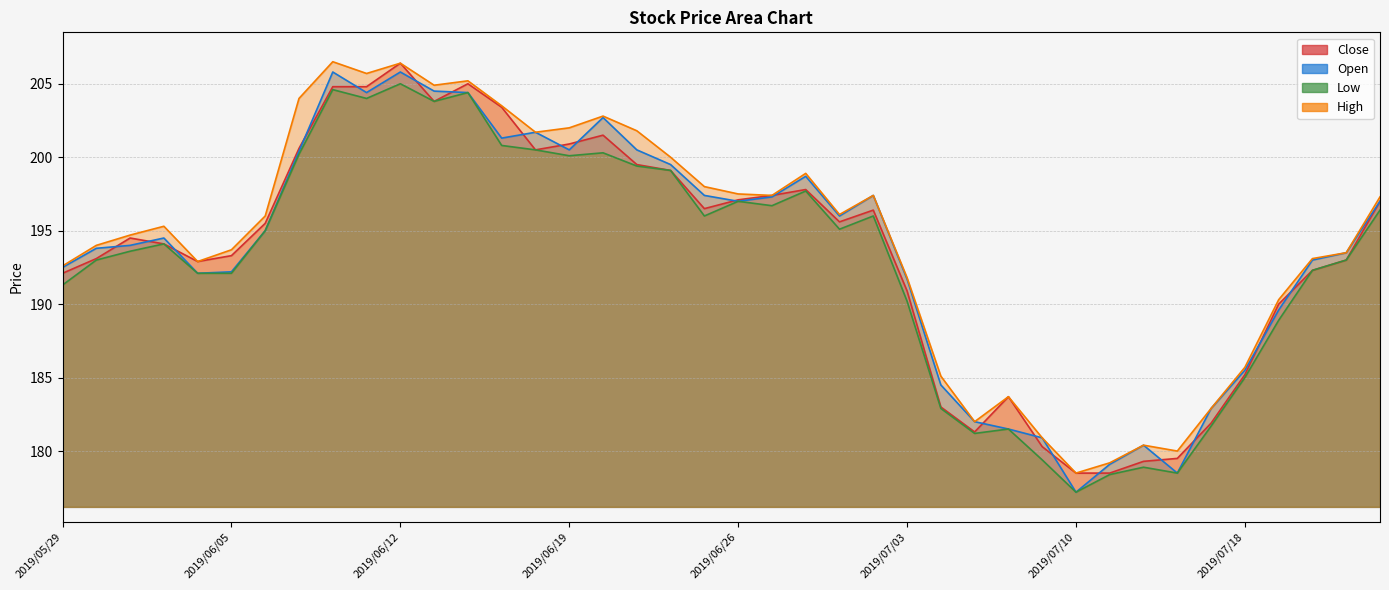

What position from the left is 2019/07/01?

24